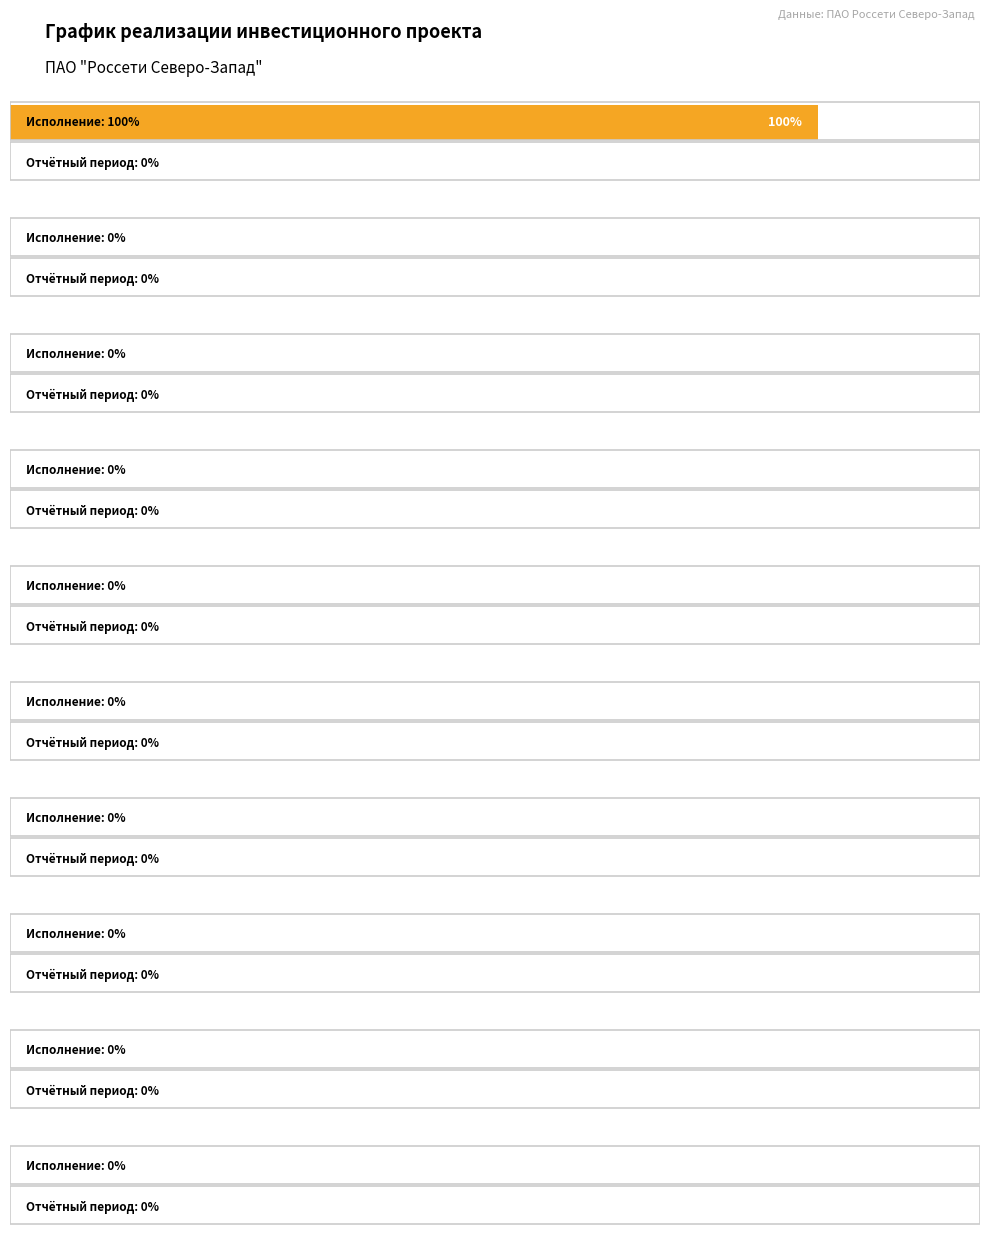

Reading left to right, transcribe all the data shown in this chart.

Процент исполнения за весь период: 100	0	0	0	0	0	0	0	0	0
Процент выполнения за отчетный период: 0	0	0	0	0	0	0	0	0	0